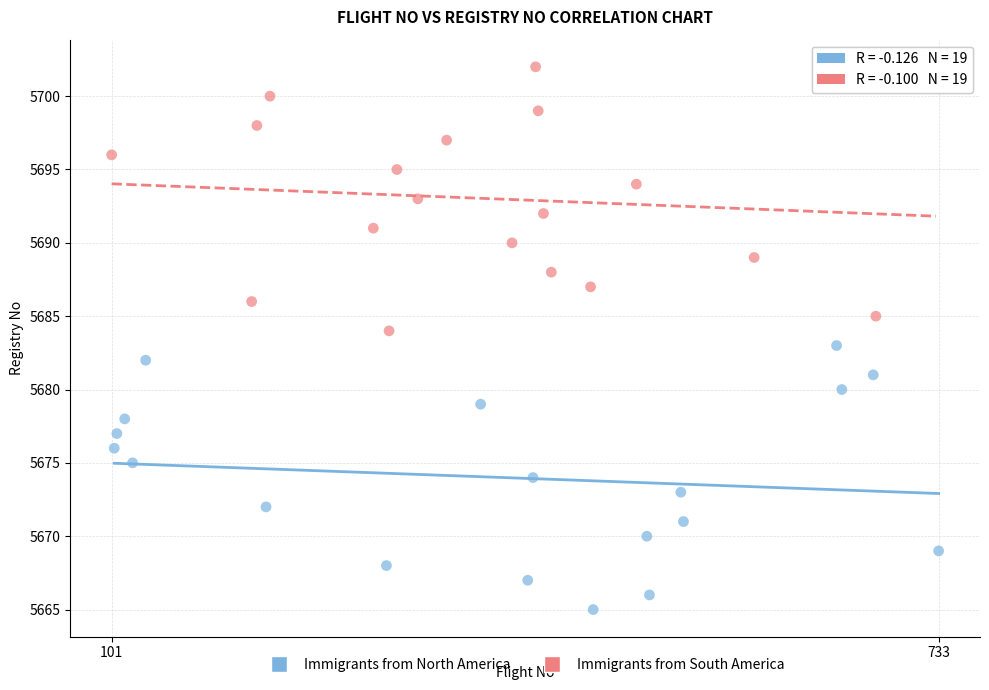

Which series contains the lowest Y value?

Immigrants from North America